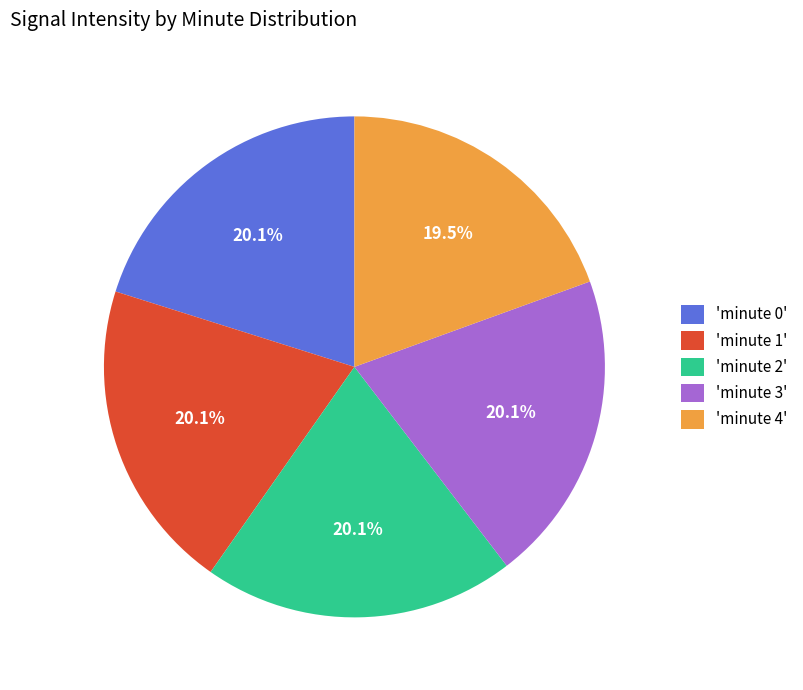

What is the smallest slice in the pie chart?

'minute 4'